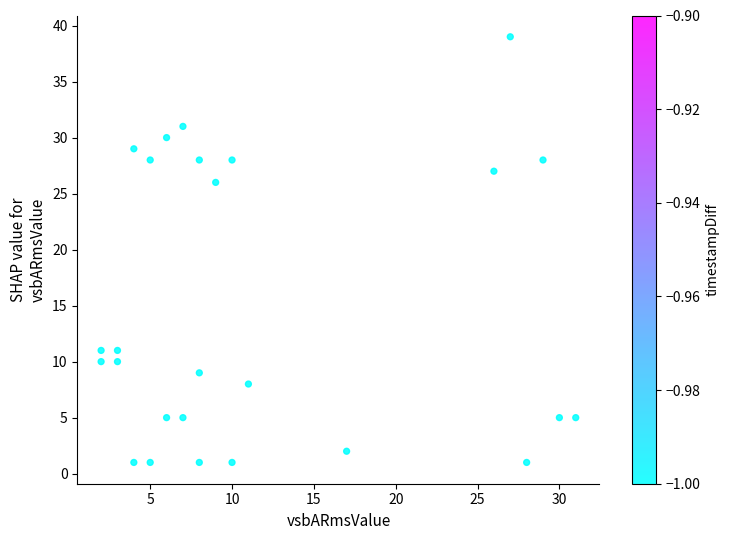

What is the range of Y values (max minus min)?

38